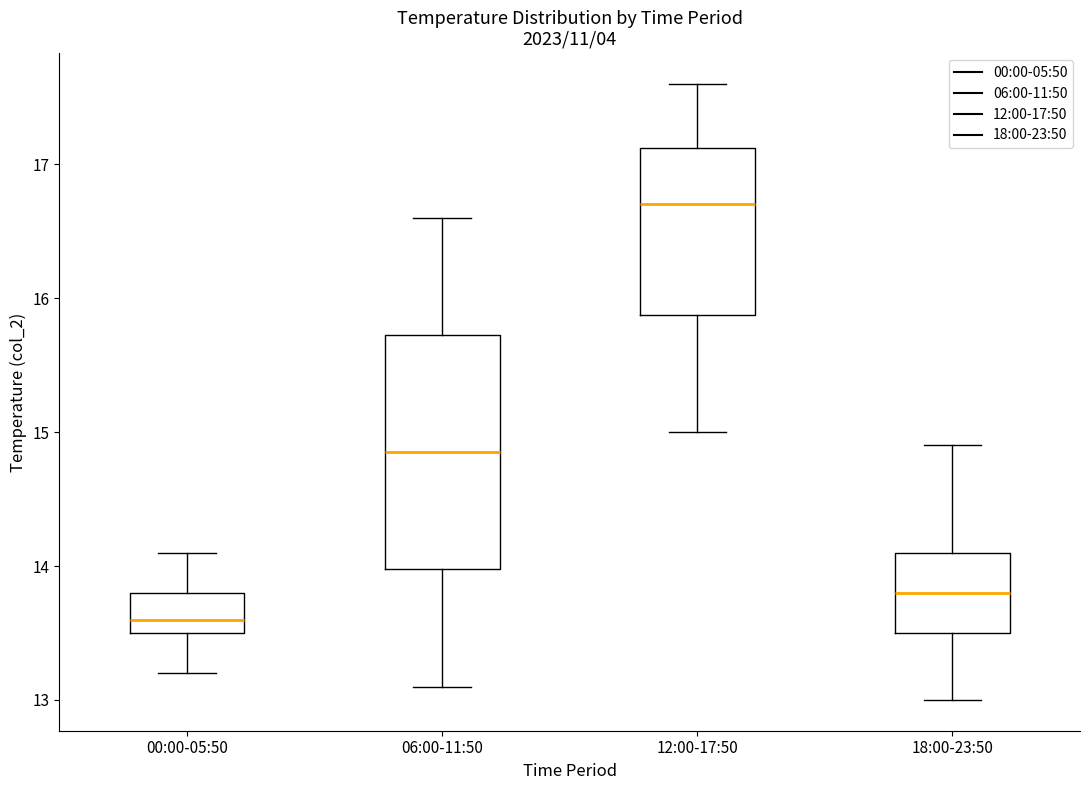

Reading left to right, read every box against the y-axis: the position of its median line, the range the box covers, and the ends of its whiskers. The values are not printed on the chart, so give them approximately, as read against the axis.

00:00-05:50: median 13.6, box 13.5 to 13.8, whiskers 13.2 to 14.1
06:00-11:50: median 14.9, box 14.0 to 15.7, whiskers 13.1 to 16.6
12:00-17:50: median 16.7, box 15.9 to 17.1, whiskers 15.0 to 17.6
18:00-23:50: median 13.8, box 13.5 to 14.1, whiskers 13.0 to 14.9